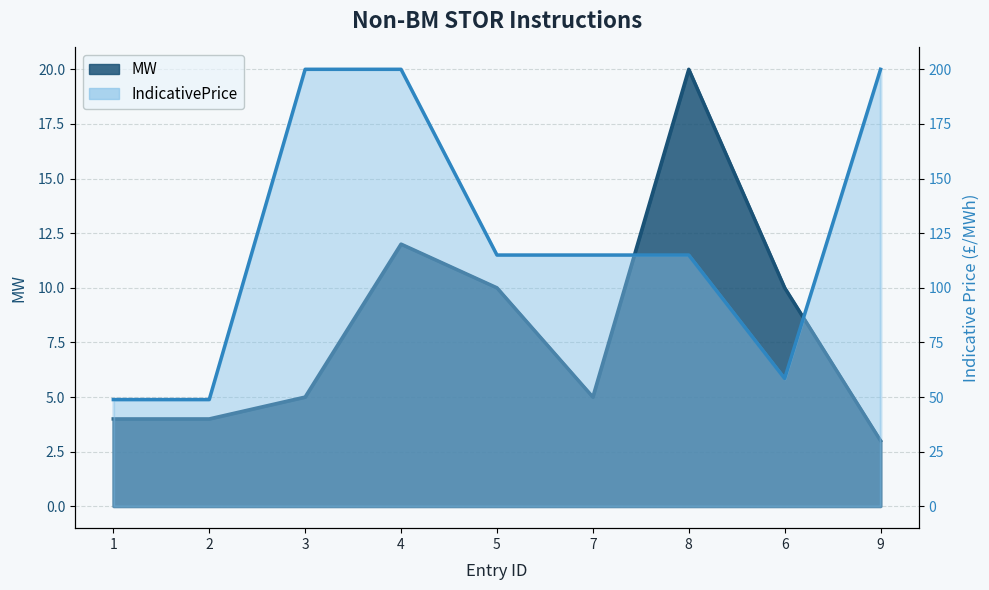

What is the value of the MW point at the 6th from the left?

5.0